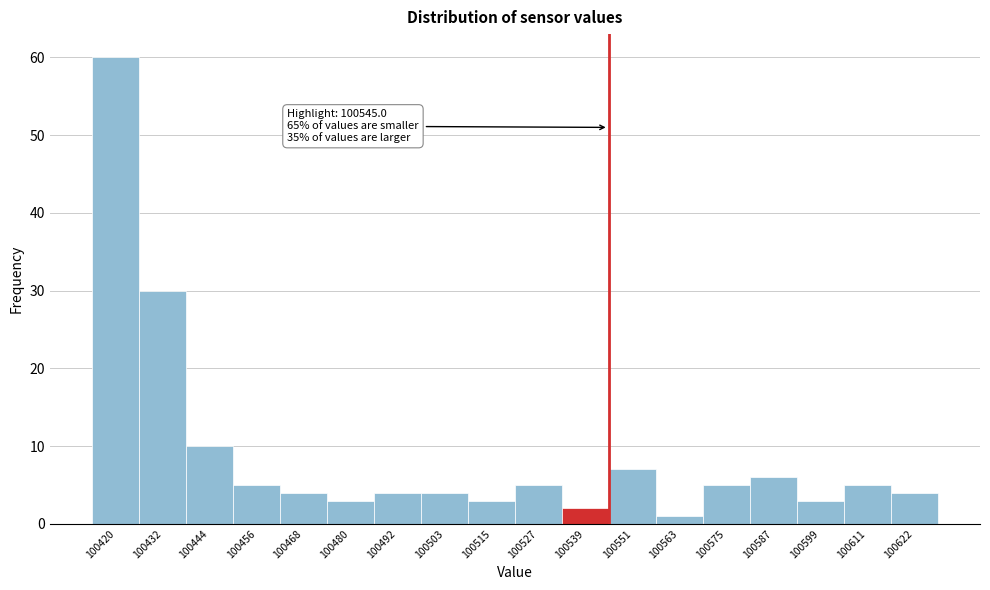

Over which range of the x-axis is the bar tallest?

100414 to 100426